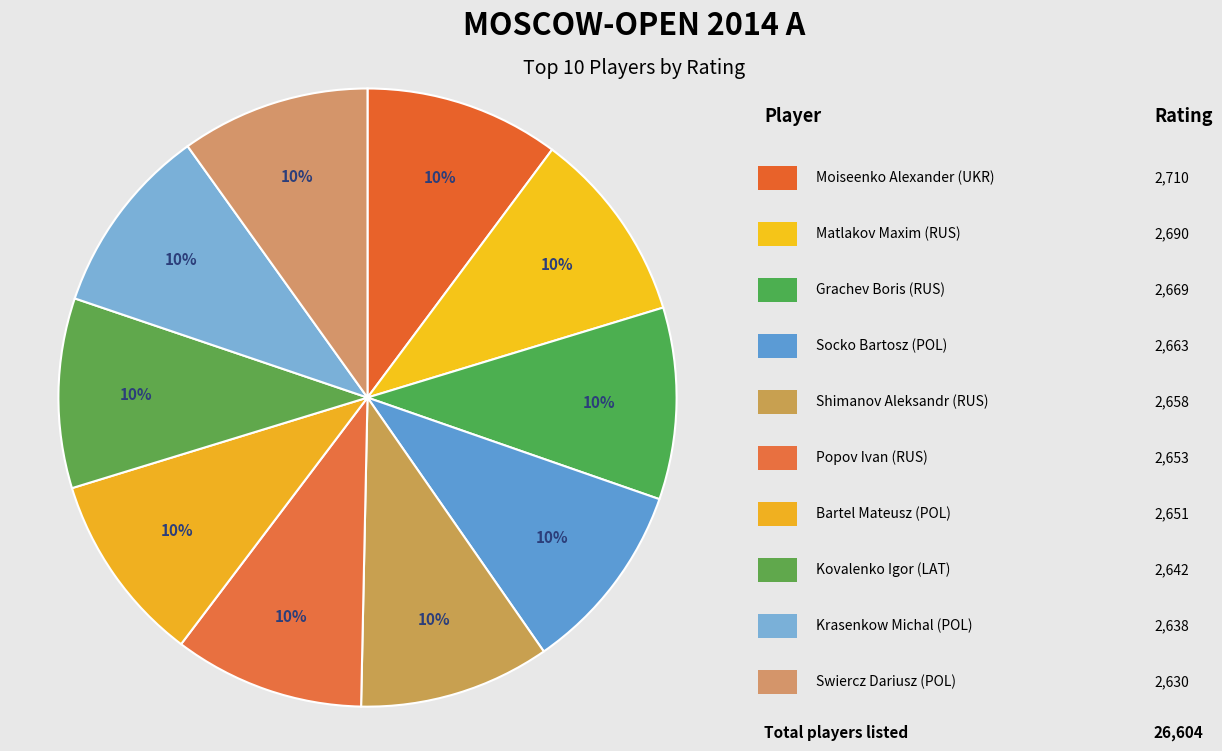

Count the number of slices in the pie.

10